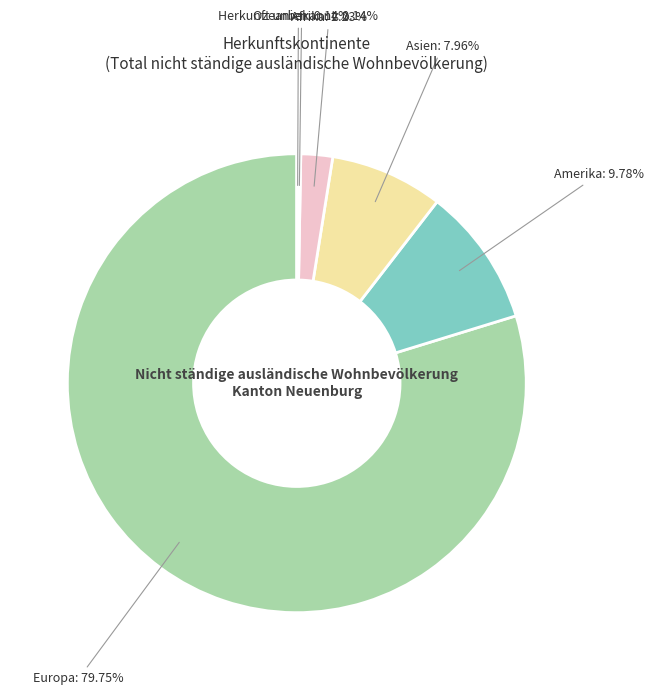

Is there a majority slice in this chart?

Yes